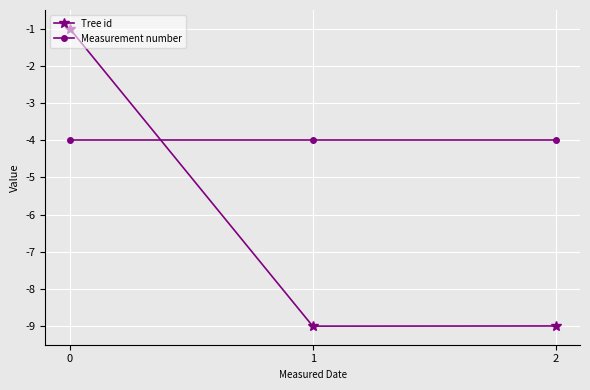

Reading left to right, list all the values displayed in this chart.

Tree id: -1.0	-9.0	-9.0
Measurement number: -4.0	-4.0	-4.0